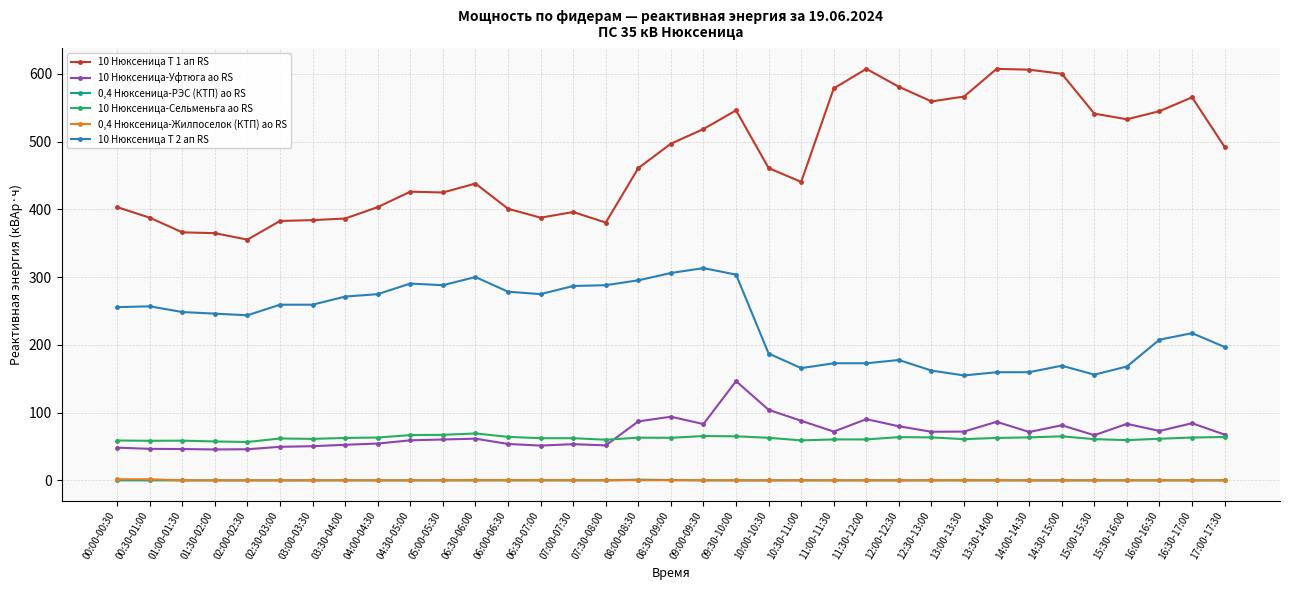

True or false: 10 Нюксеница Т 2 ап RS and 10 Нюксеница-Уфтюга ао RS cross at least once.

False